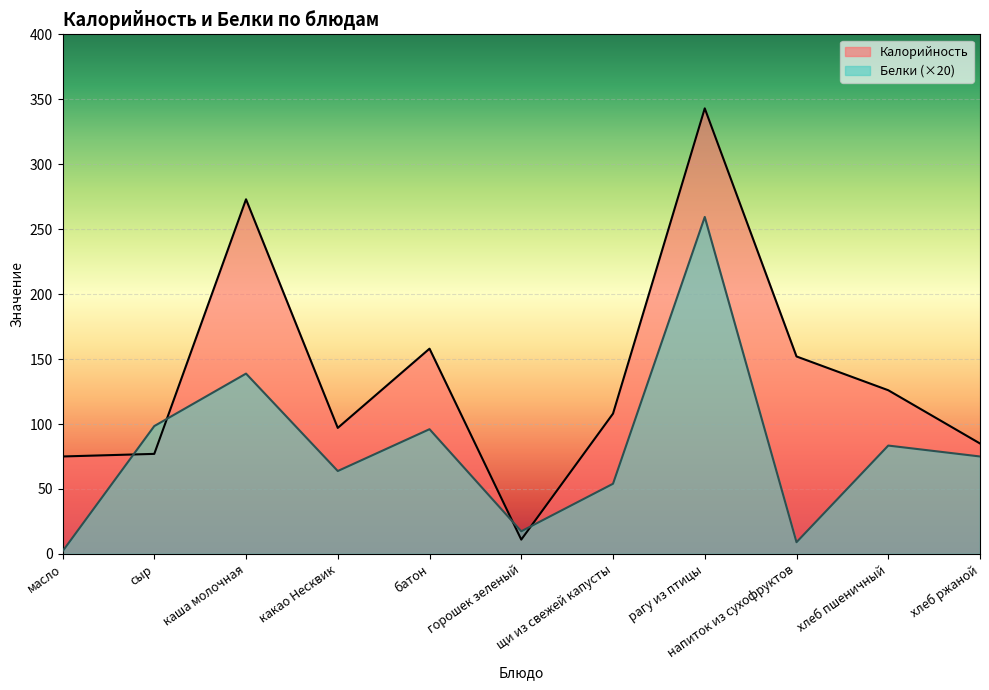

What is the difference between the maximum and second lowest values in the Белки series?

250.4